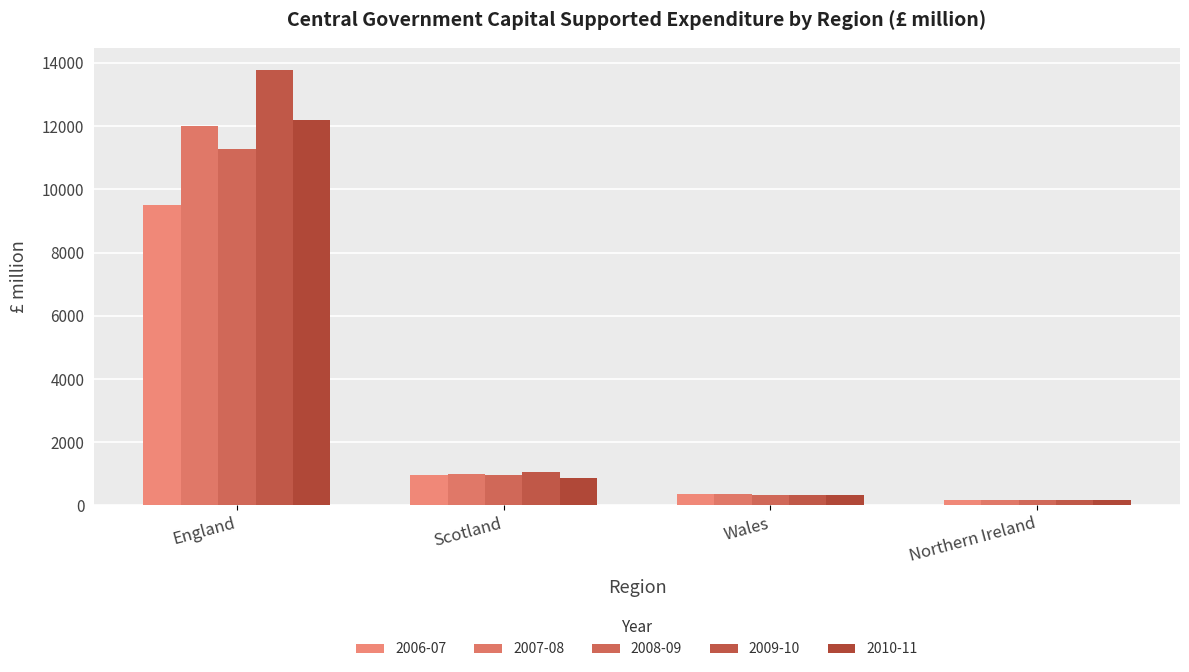

Where is 2006-07 nearest to the value 4839?

Scotland